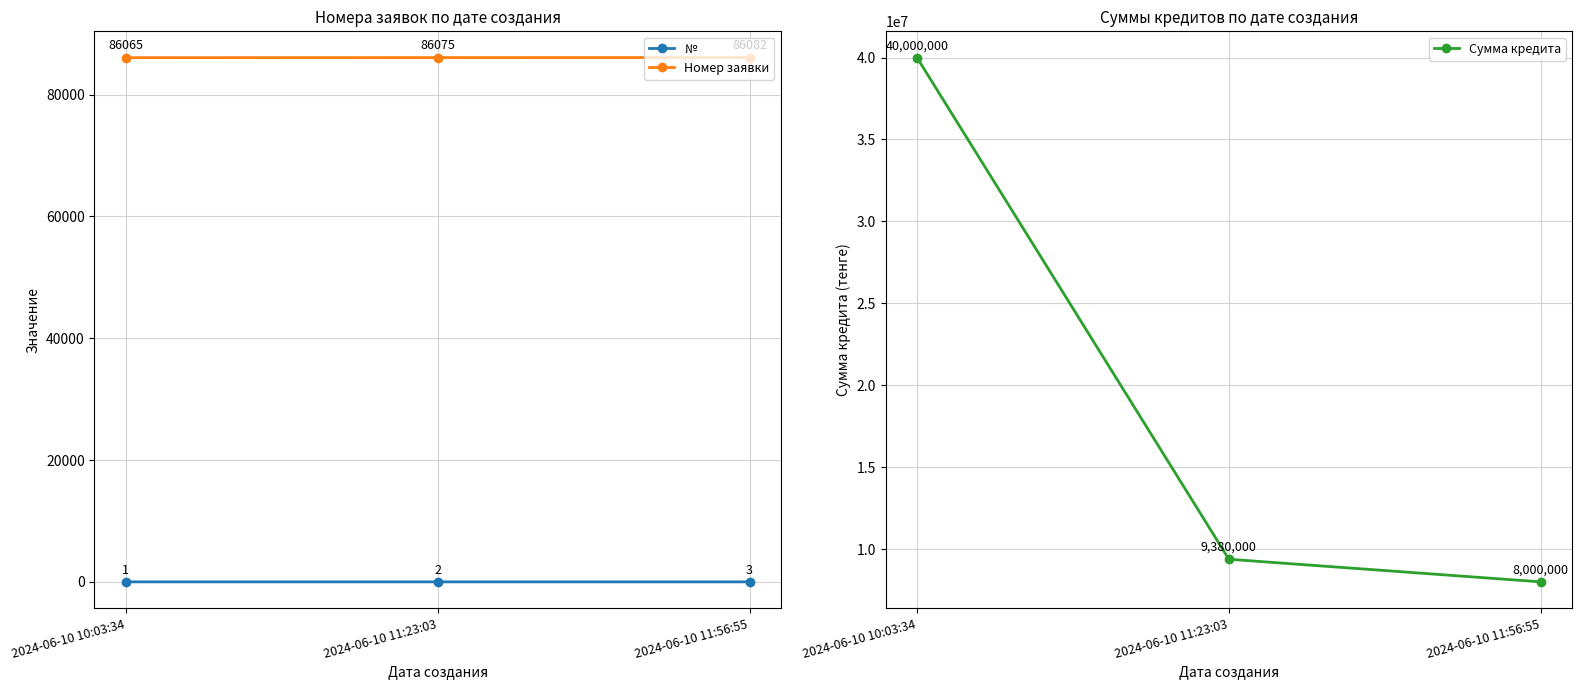

What position from the right is 2024-06-10 11:23:03?

2